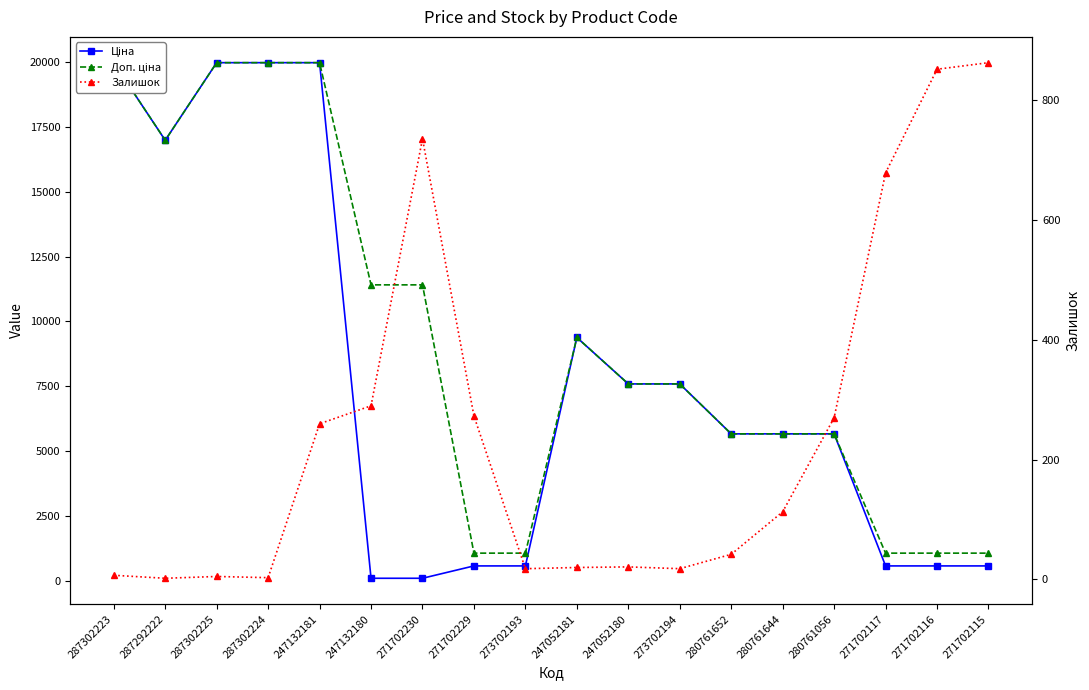

At which category is the sum across all series the highest?

247132181